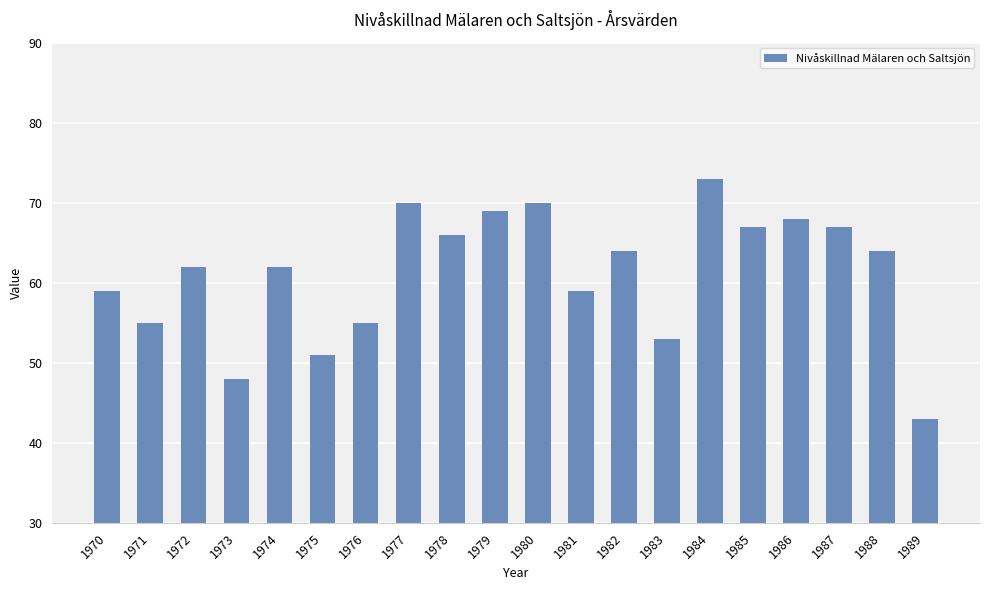

How many data points are less than 64?

10